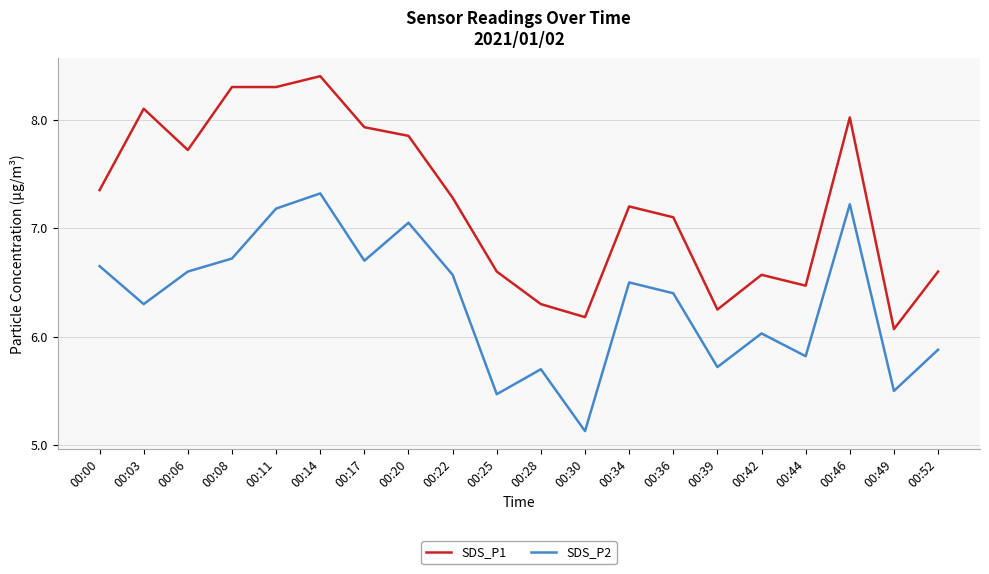

Which series changed the most between 00:08 and 00:44?

SDS_P1